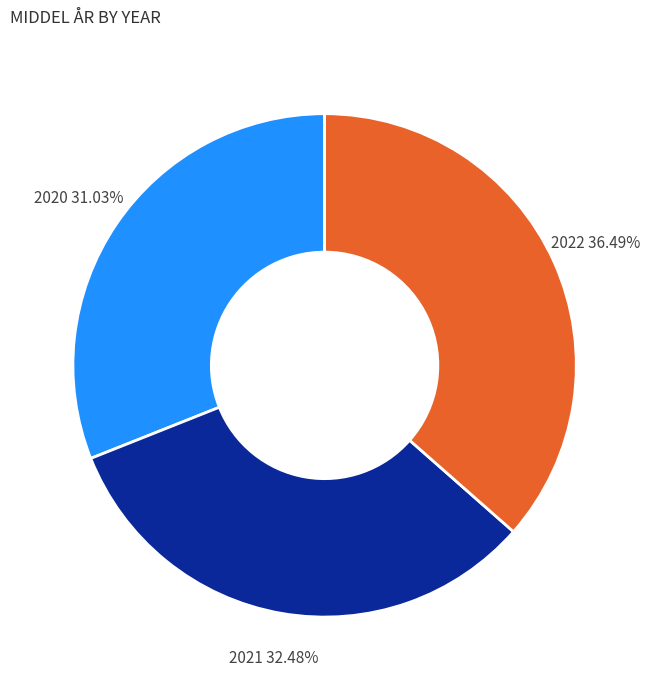

Is it true that 2020 is 37% of the pie?

False